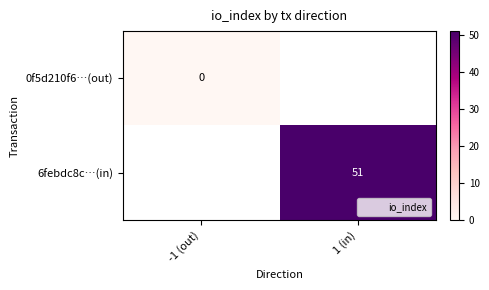

What is the greatest value displayed?

51.0